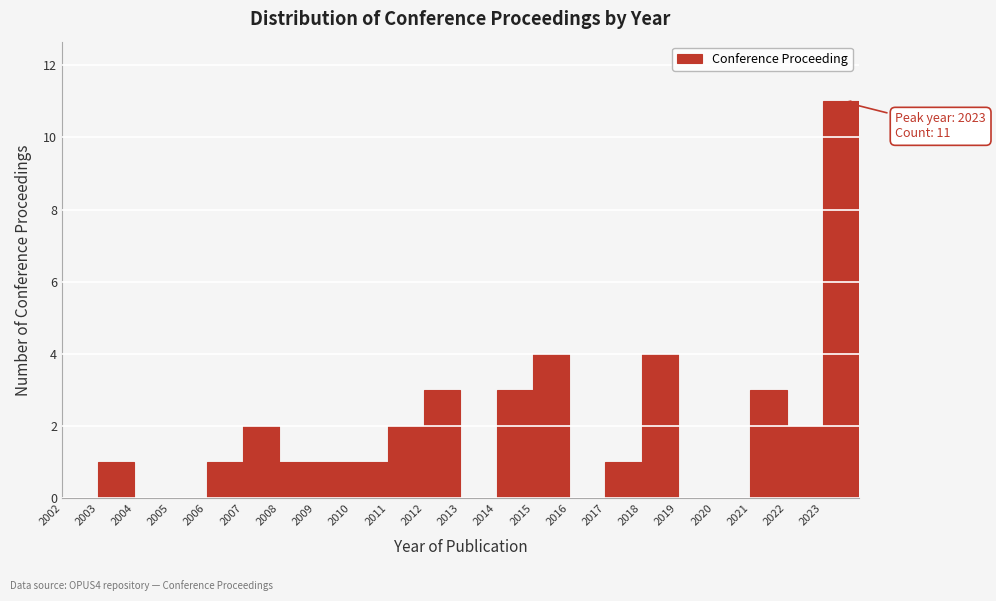

Which range on the x-axis has the tallest bar?

2023 to 2024